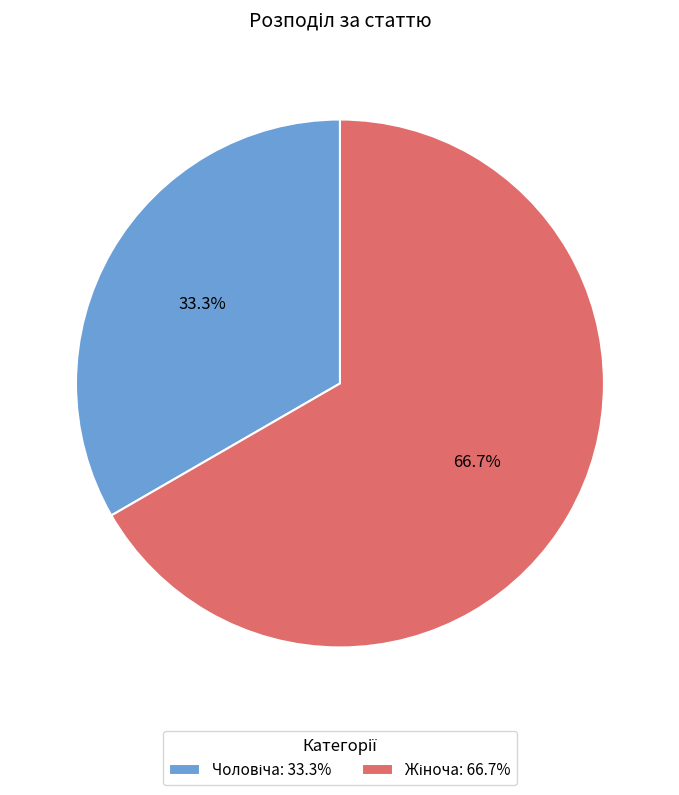

Is there a majority slice in this chart?

Yes